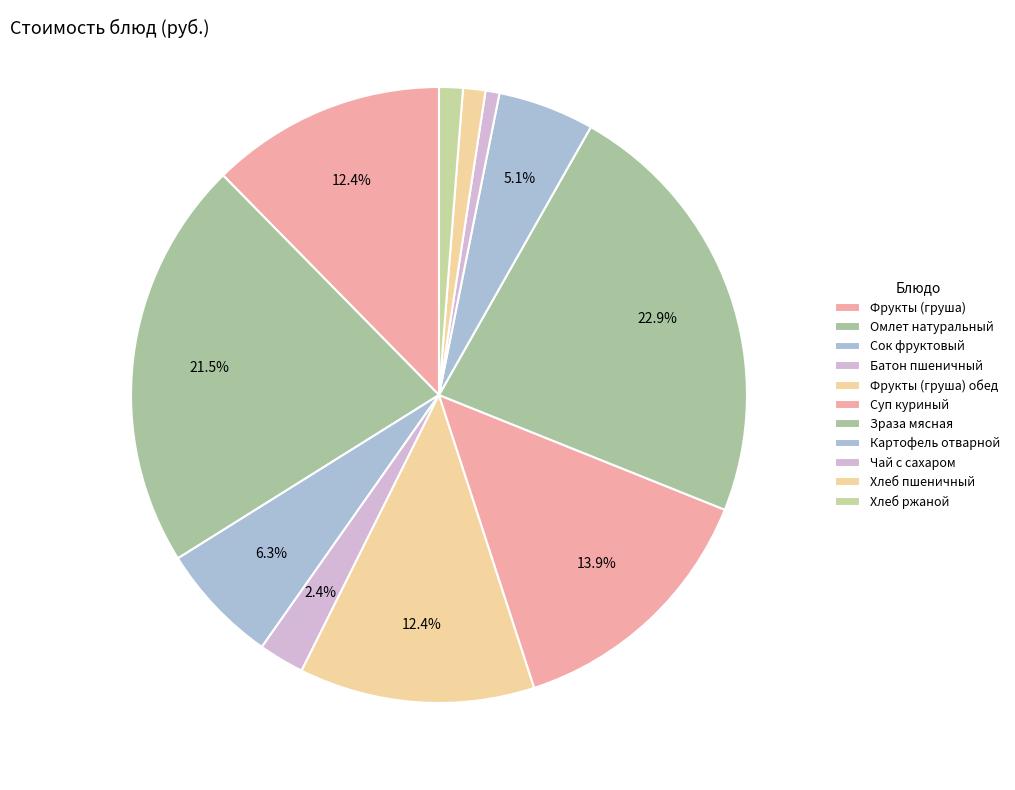

Which slice is the largest?

Зраза мясная